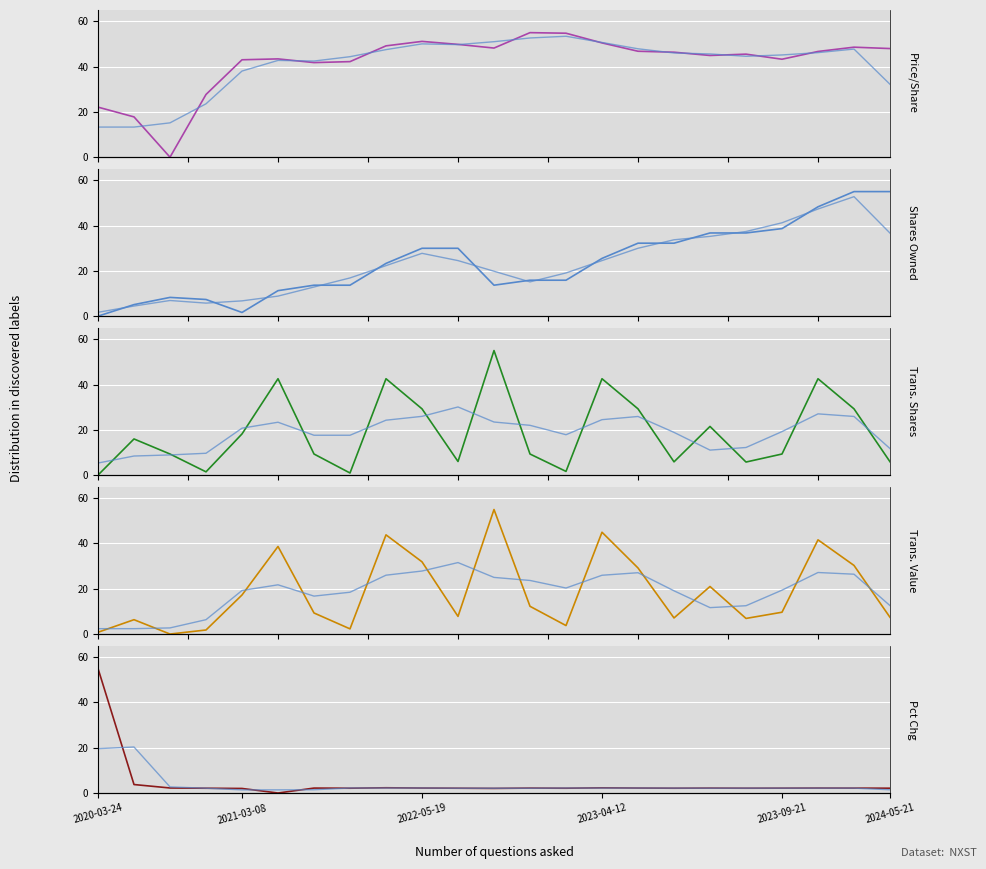

What is the label of the 11th point from the left?

2022-05-19